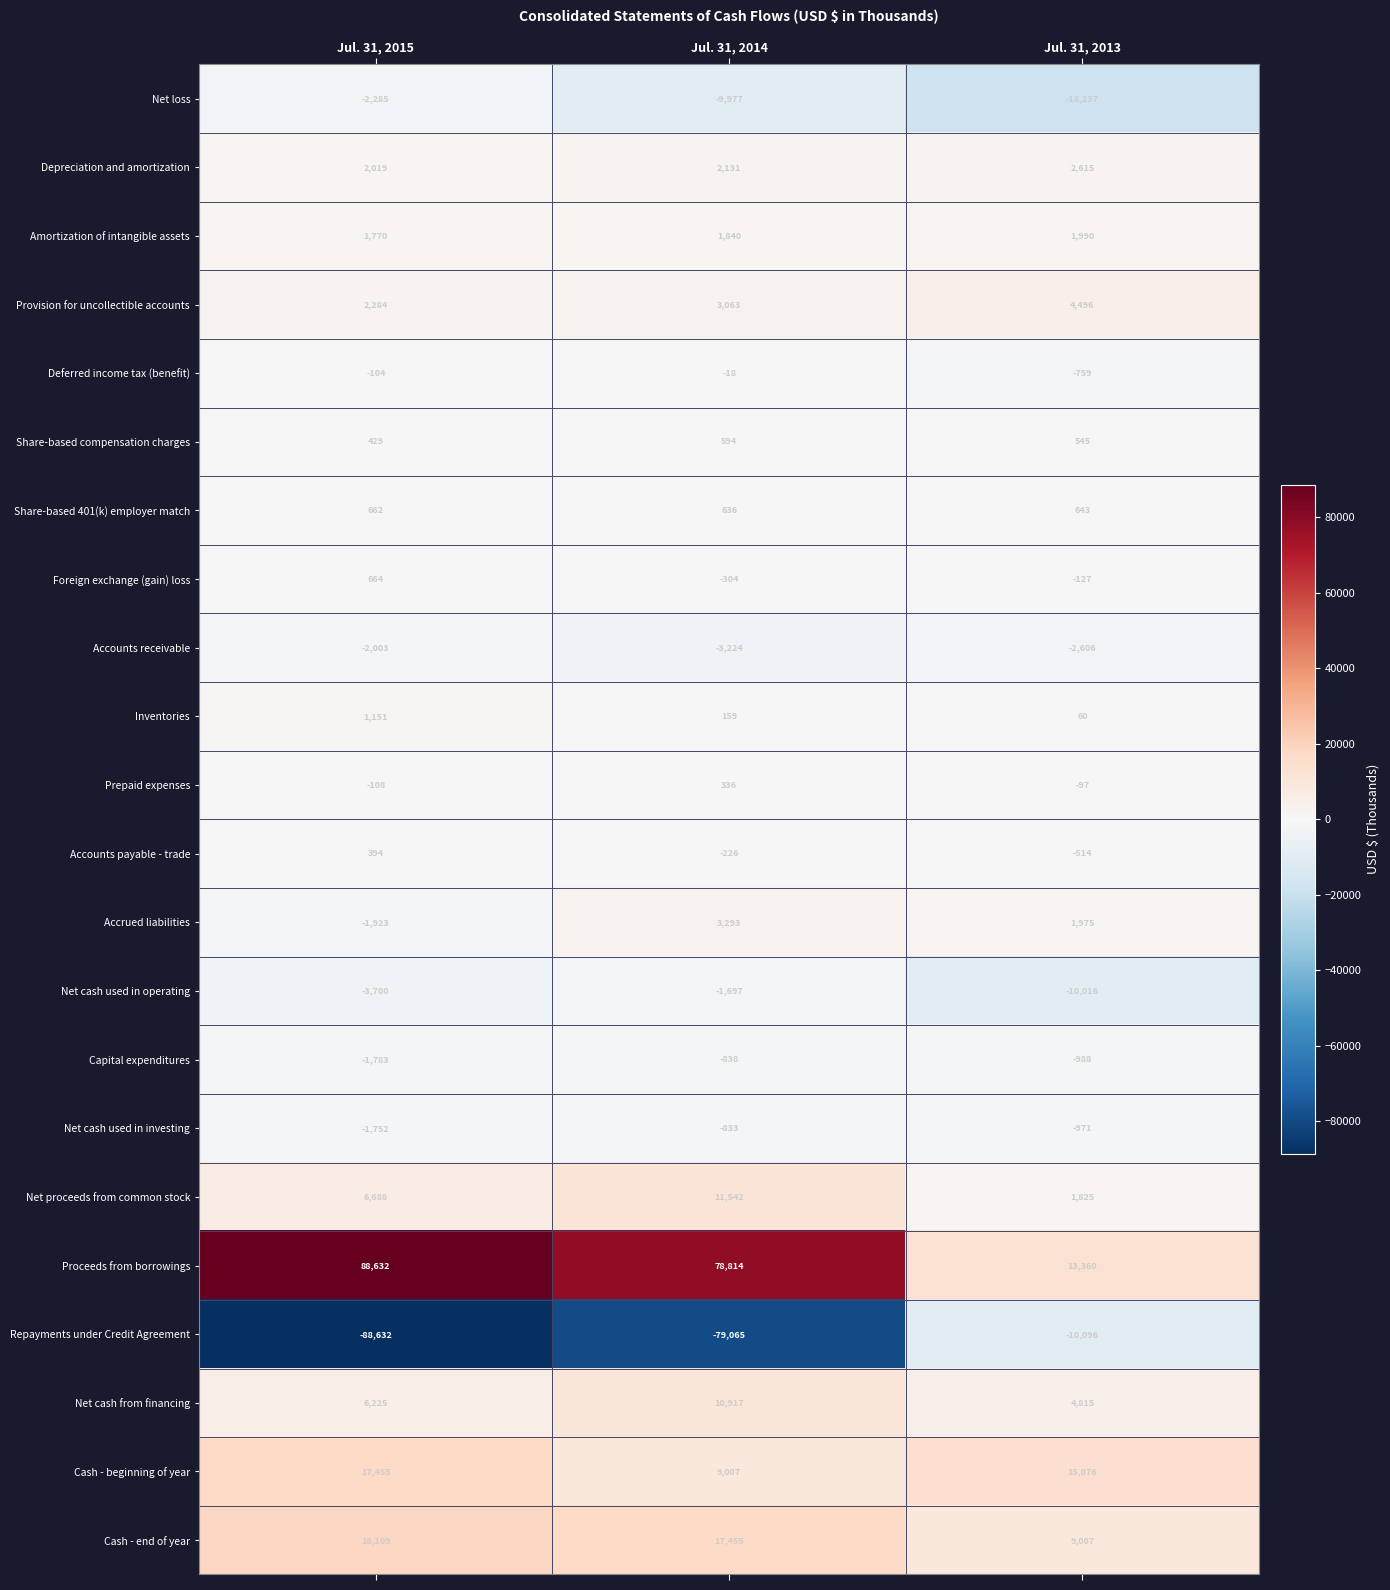

What is the difference between the Prepaid expenses values at Jul. 31, 2014 and Jul. 31, 2015?

444